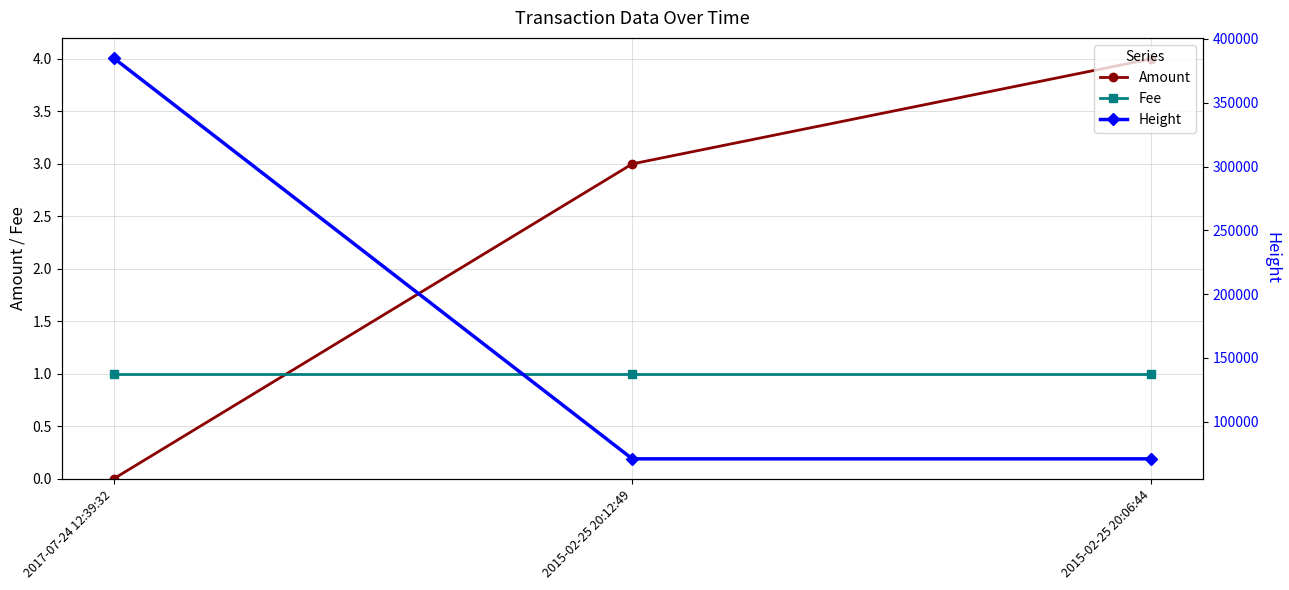

What are all the series names shown in the legend?

Amount, Fee, Height